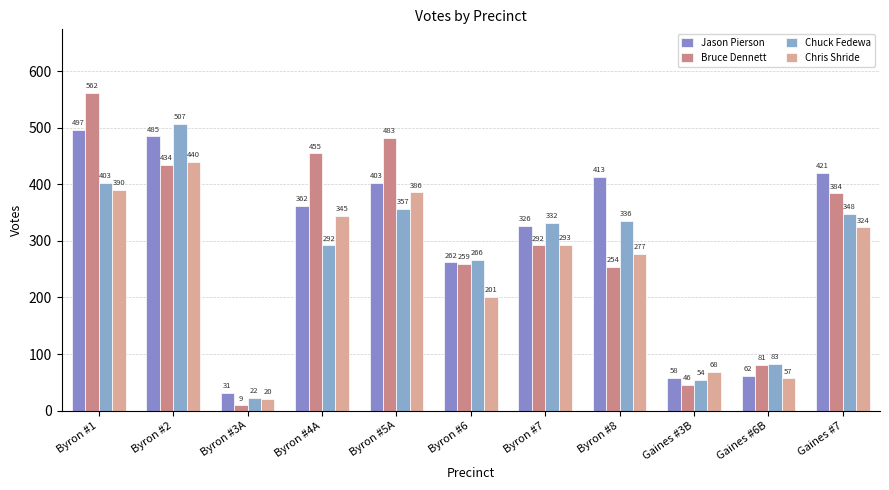

What is the difference between the maximum and minimum values in the Chris Shride series?

420